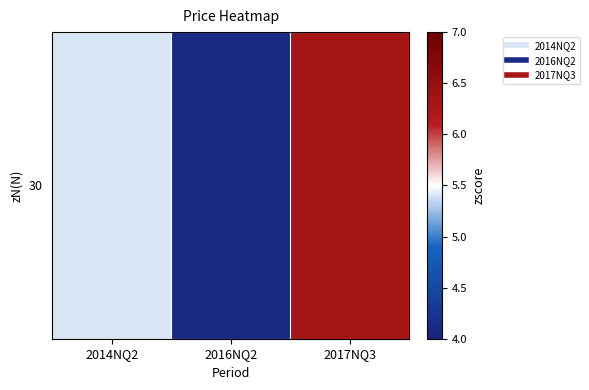

What is the difference between the maximum and minimum values?

2.2